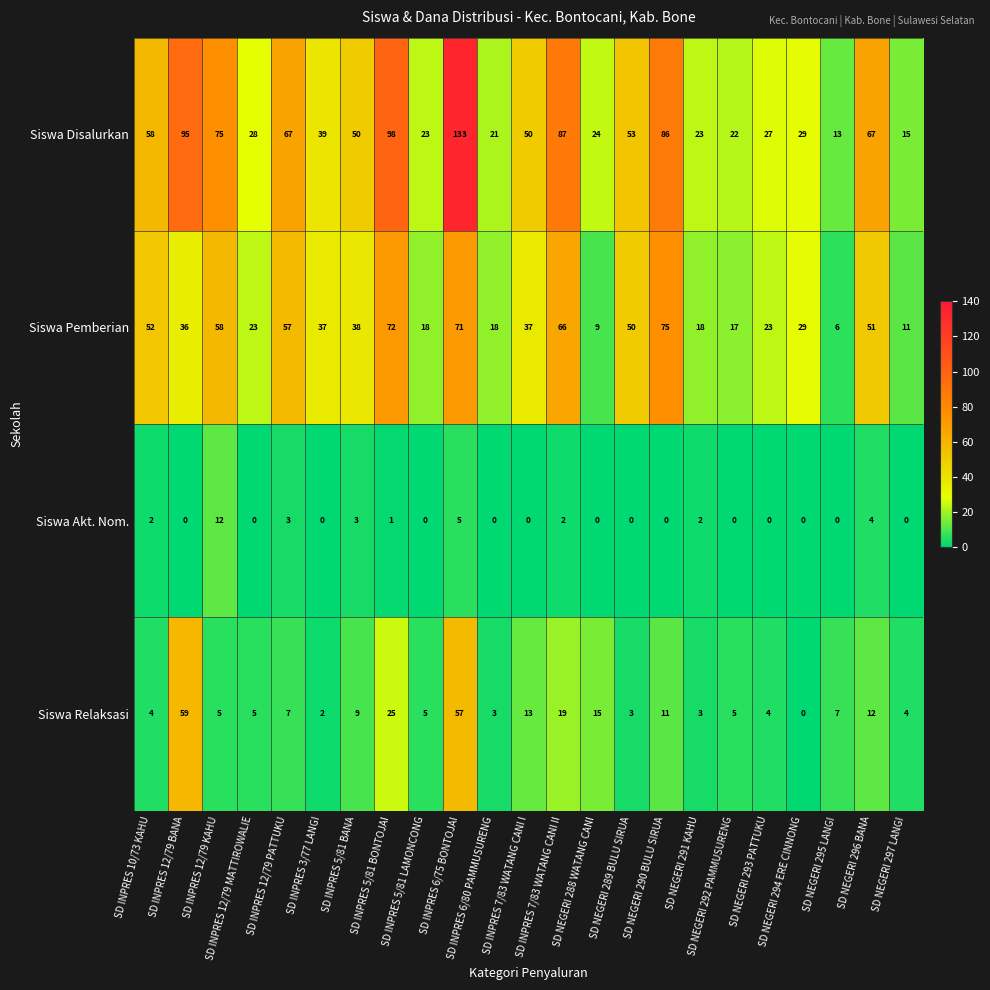

What is the difference between the Siswa Relaksasi values at SD INPRES 7/83 WATANG CANI II and SD NEGERI 288 WATANG CANI?

4